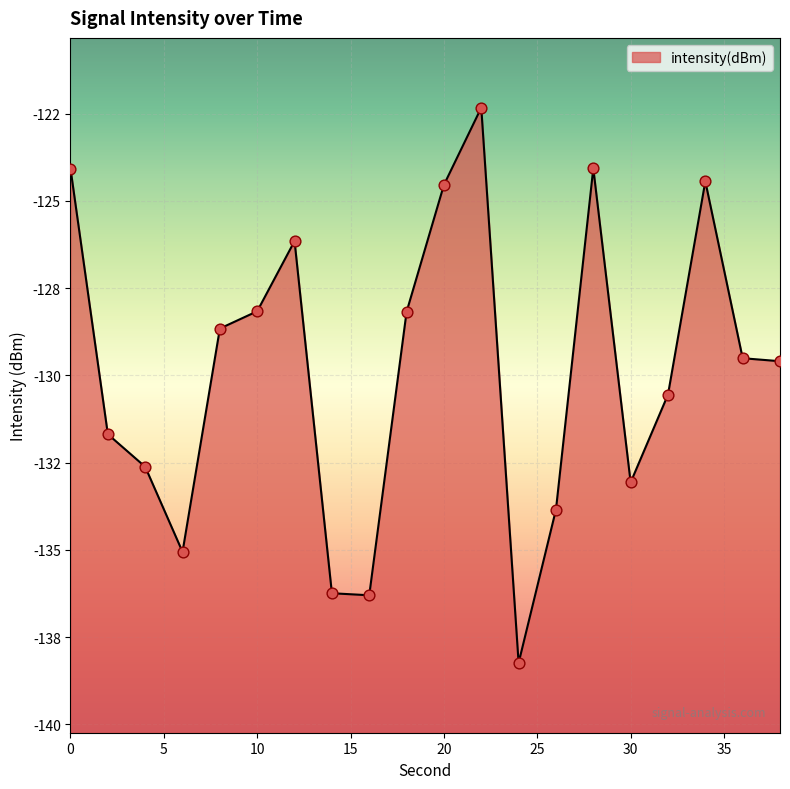

Which has a higher value, 2 or 30?

2